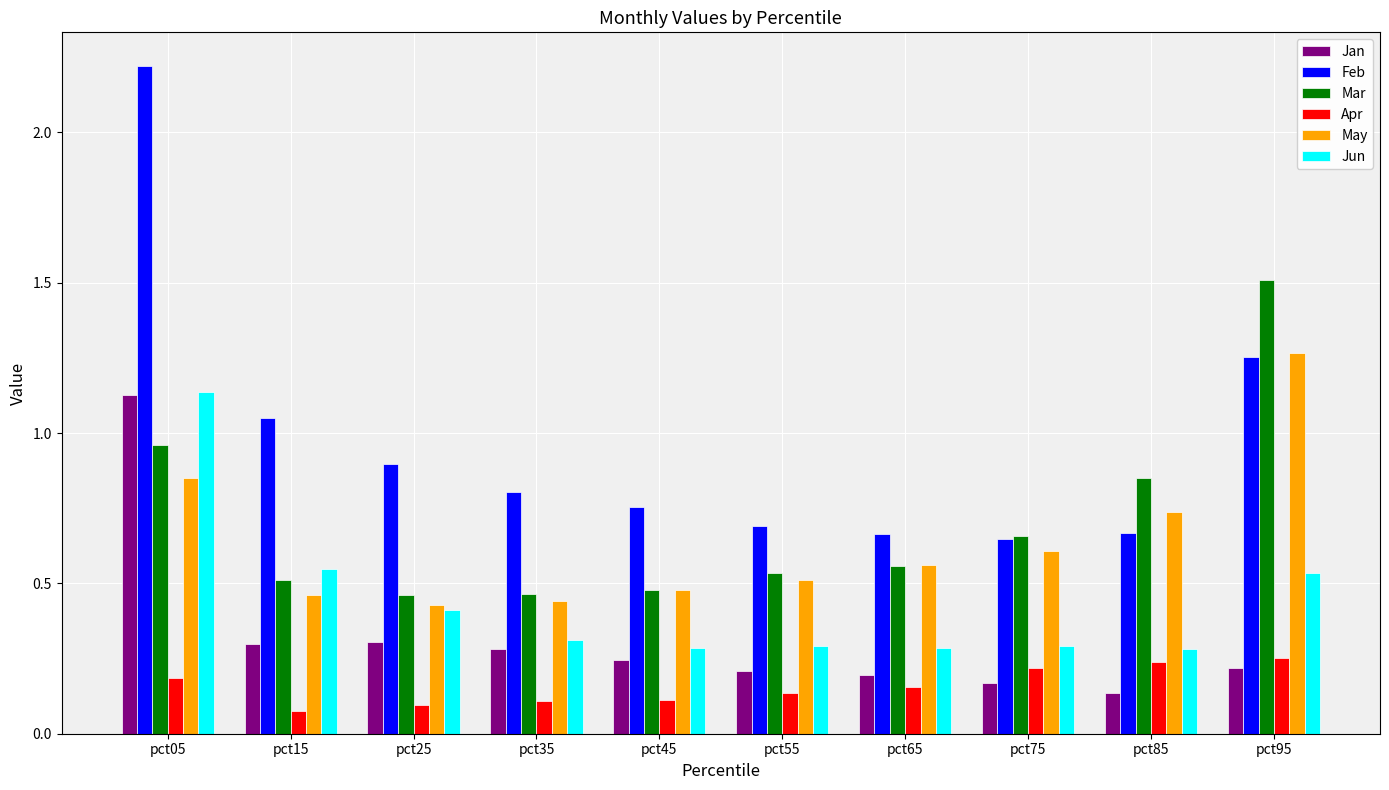

At which category does the chart reach its peak across all series?

pct05